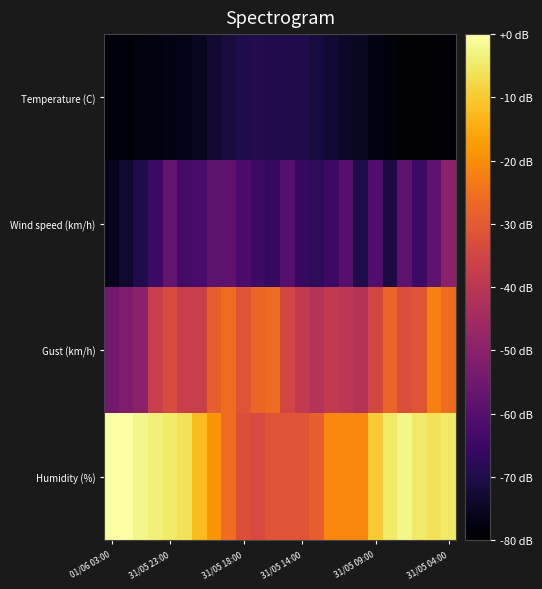

Which series has the largest total across all categories?

Humidity (%)